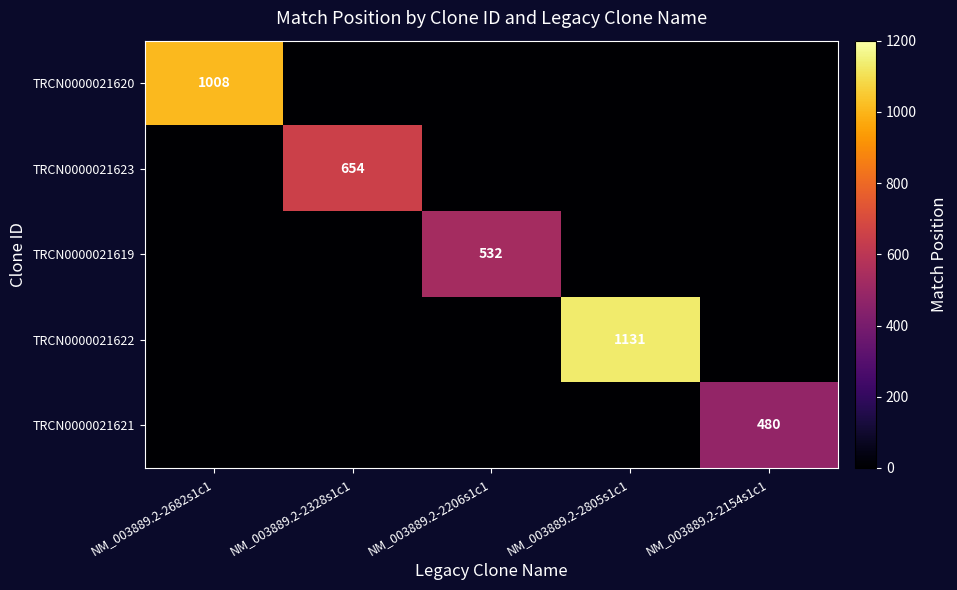

Is it true that TRCN0000021621 equals 480 at NM_003889.2-2154s1c1?

True